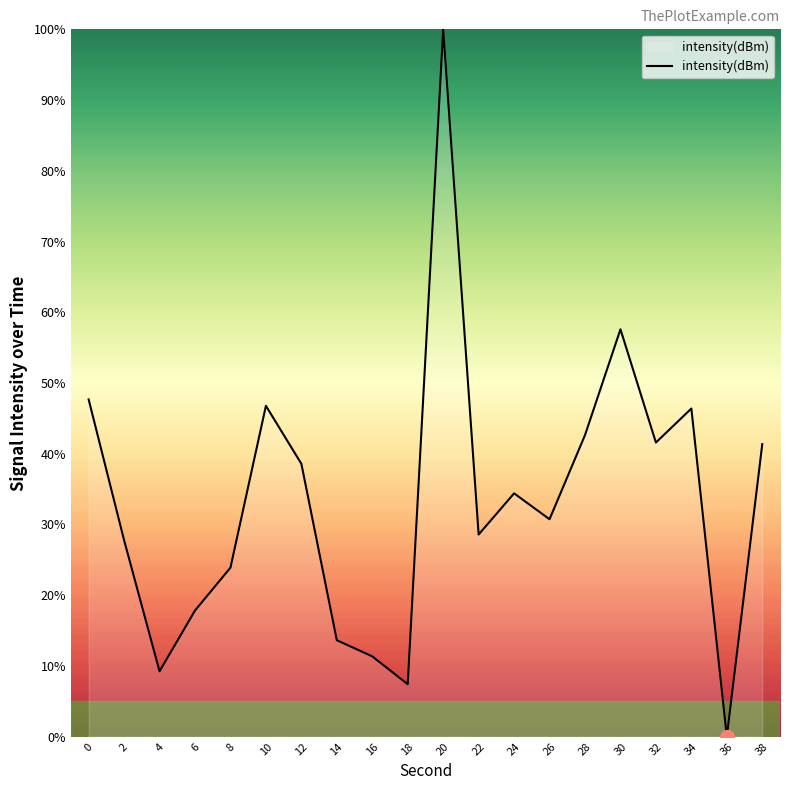

Which label corresponds to the largest value in the chart?

20